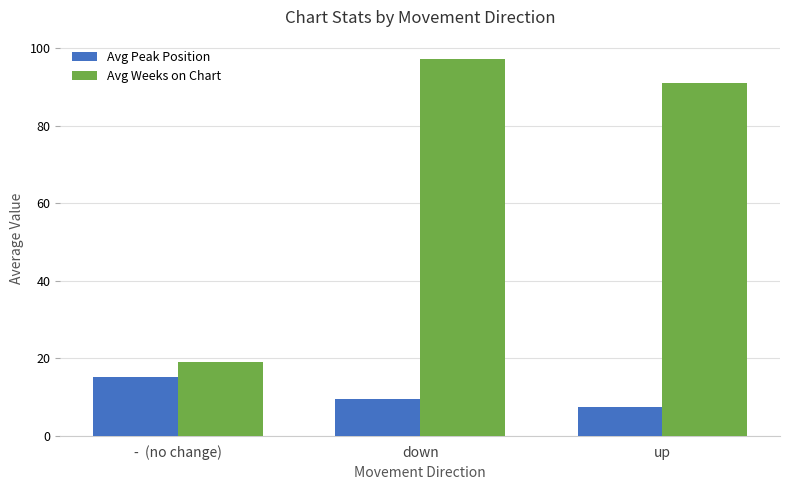

What is the minimum value shown in the chart?

7.6